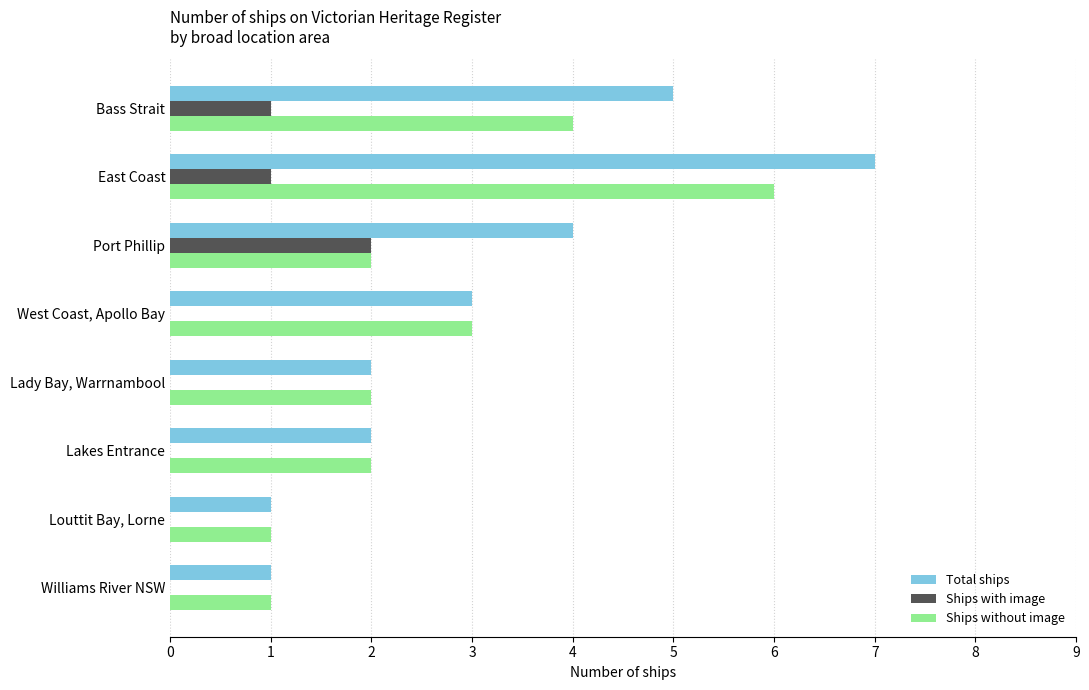

Between Bass Strait and Port Phillip, which series saw the biggest shift?

Ships without image